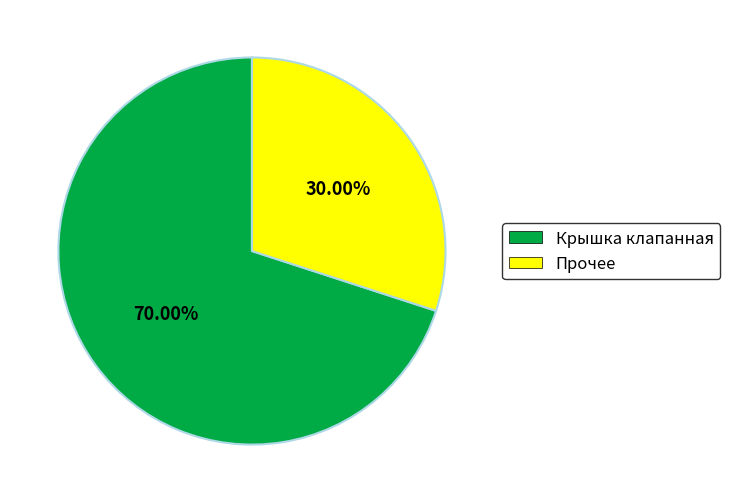

Approximately how many times larger is the value at Прочее compared to Крышка клапанная?

0.4